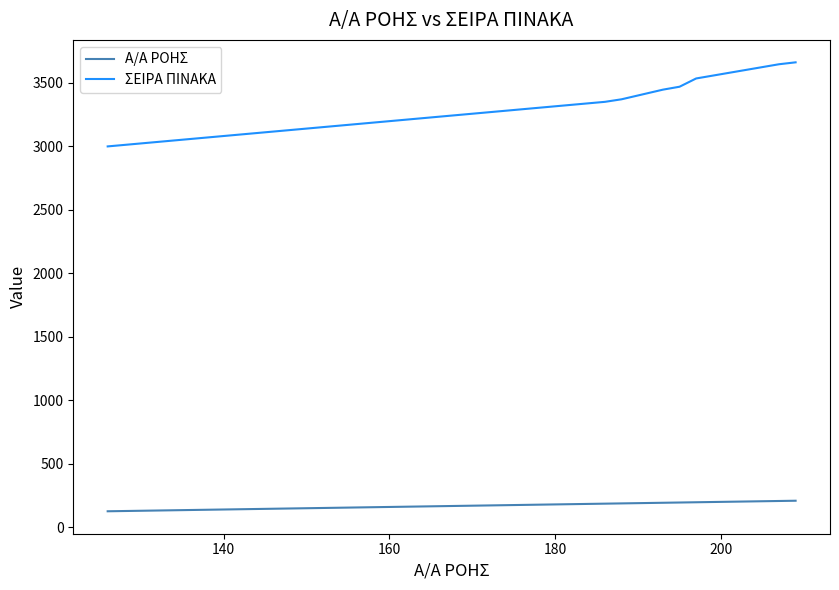

True or false: Α/Α ΡΟΗΣ and ΣΕΙΡΑ ΠΙΝΑΚΑ intersect in this chart.

False